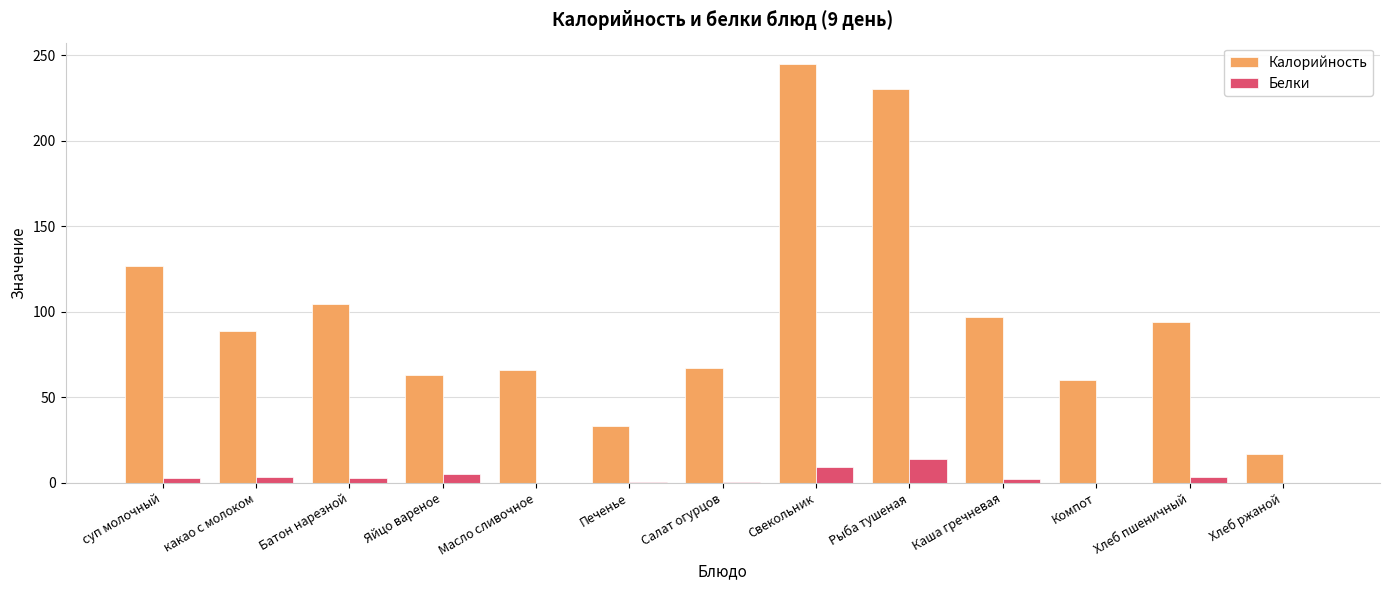

Between какао с молоком and Хлеб ржаной, which series saw the biggest shift?

Калорийность